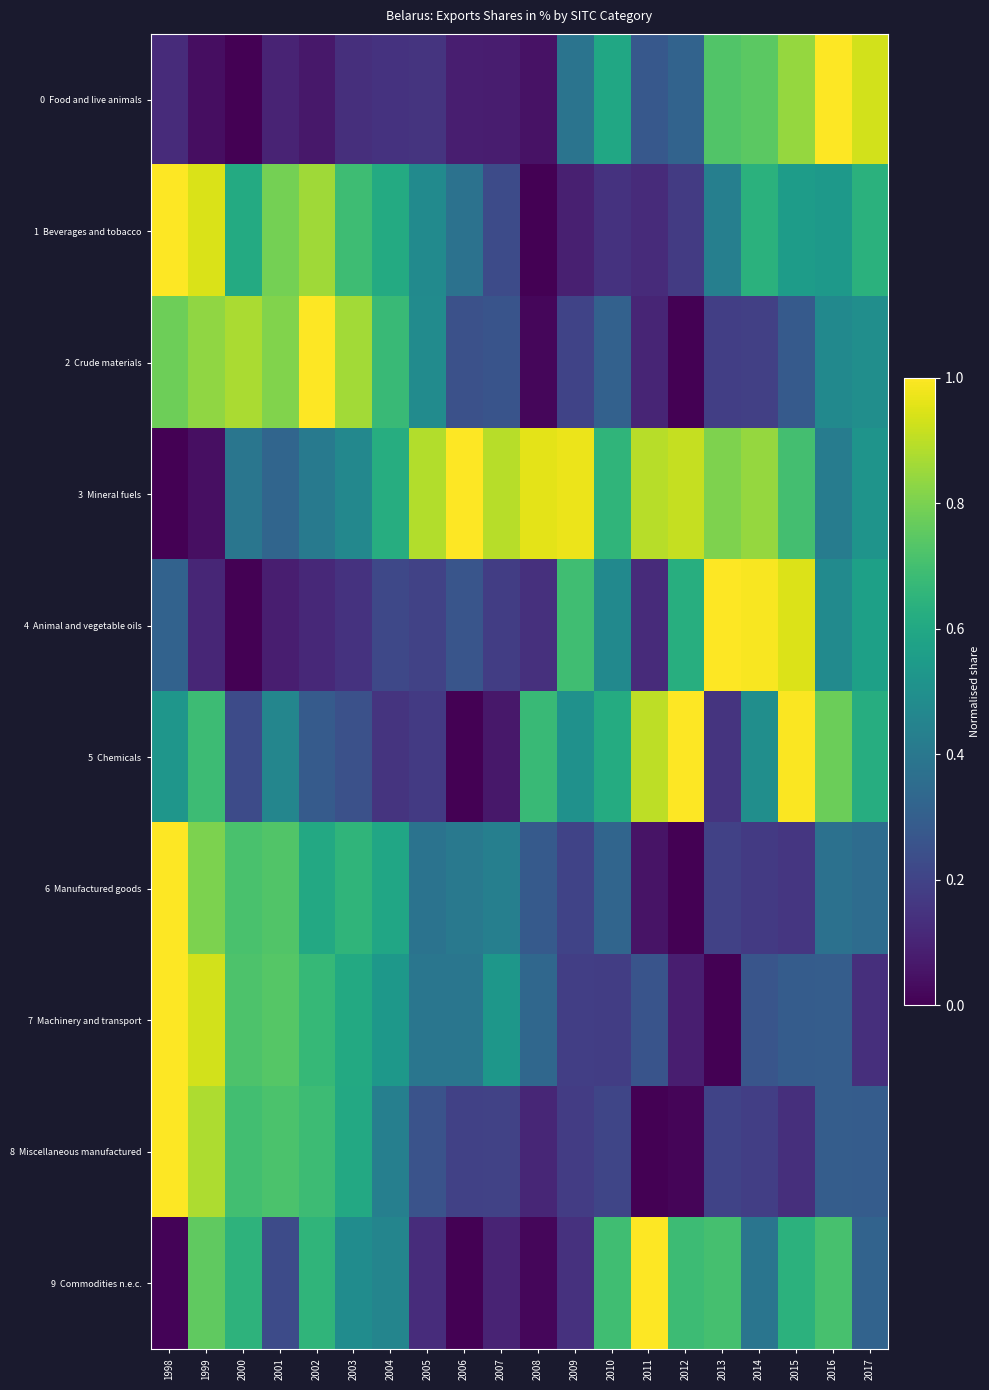

Which label corresponds to the largest value in the chart?

2016